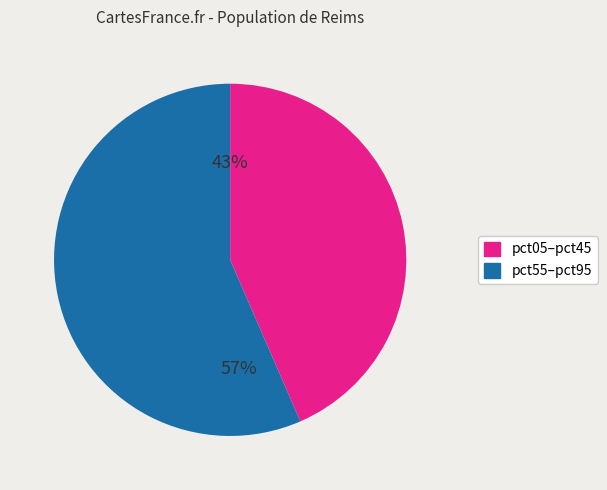

Does any single category account for the majority?

Yes